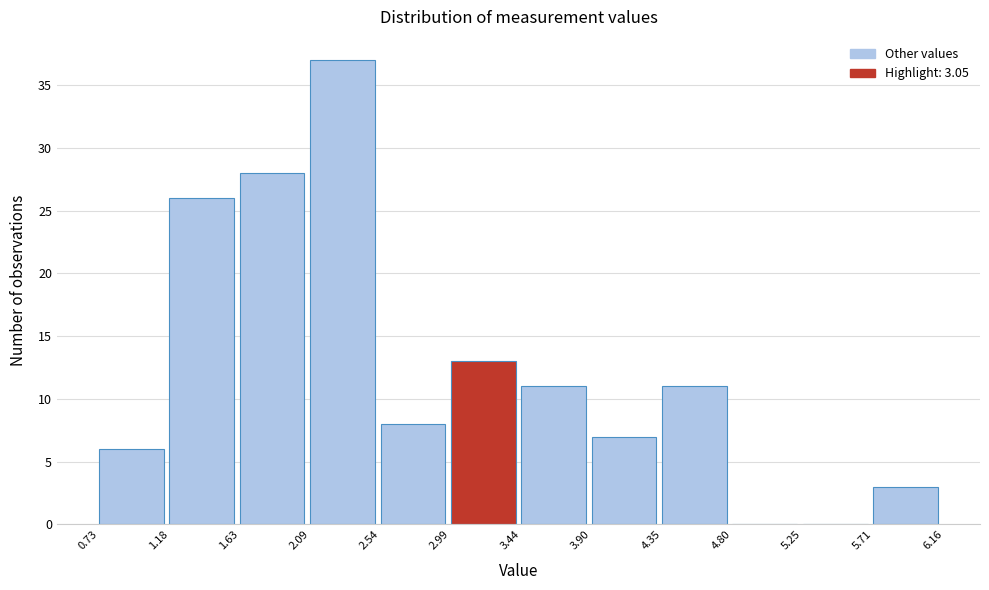

Over which range of the x-axis is the bar tallest?

2.09 to 2.54